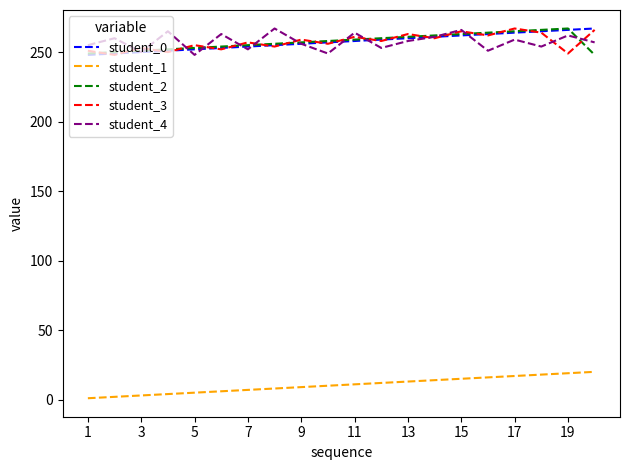

How many series are shown in this chart?

5